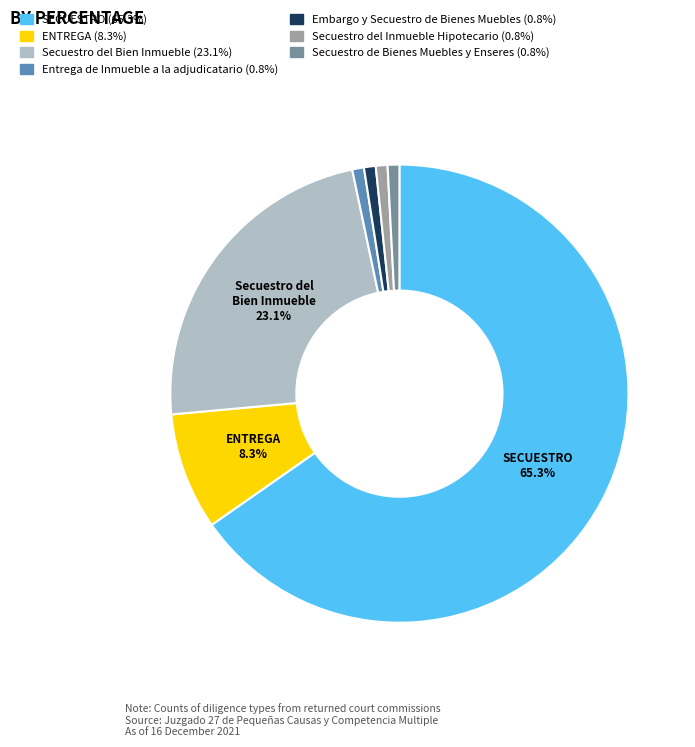

How many slices are in this pie chart?

7